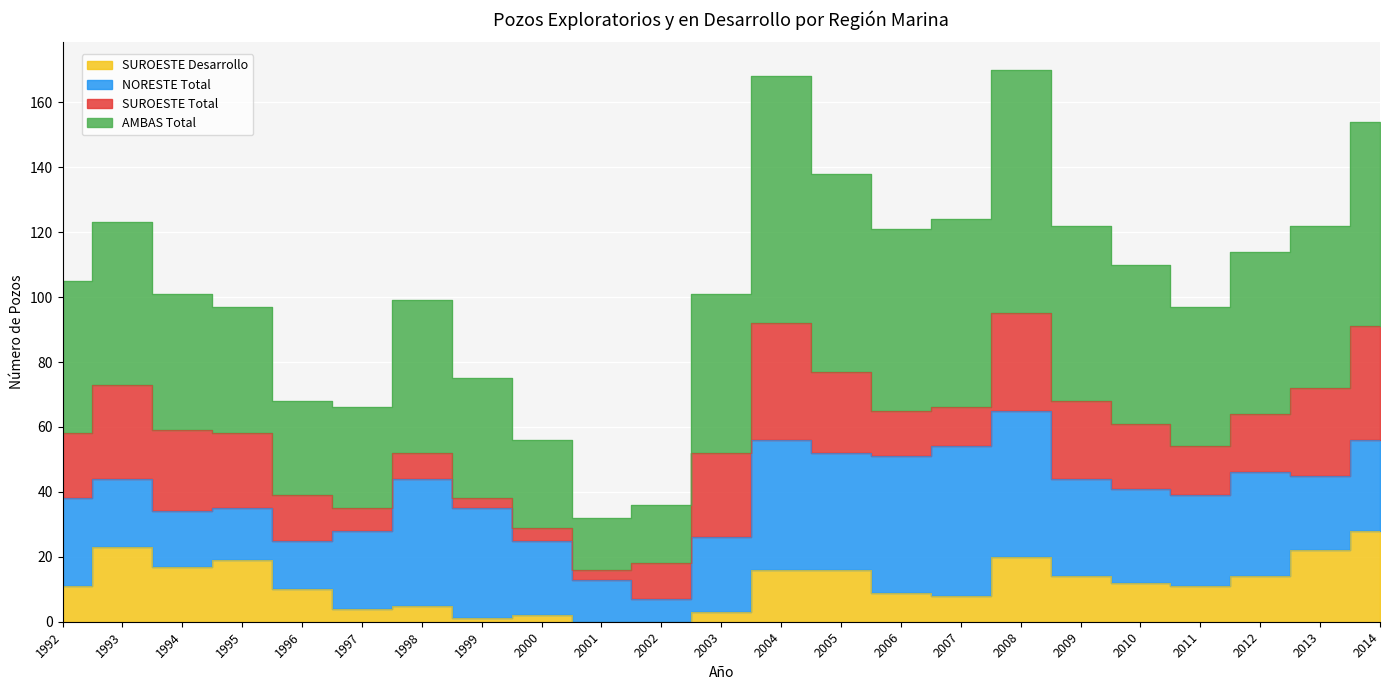

True or false: SUROESTE Desarrollo has more than 0 interior local peaks.

True